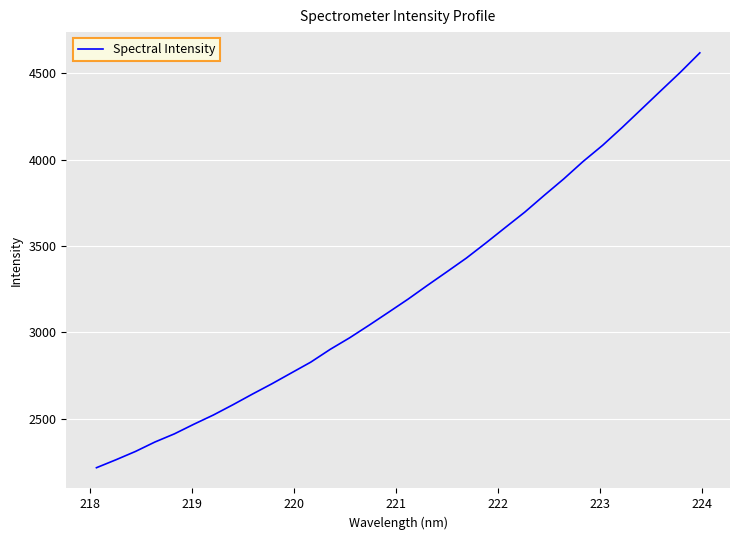

What is the minimum value shown in the chart?

2215.2